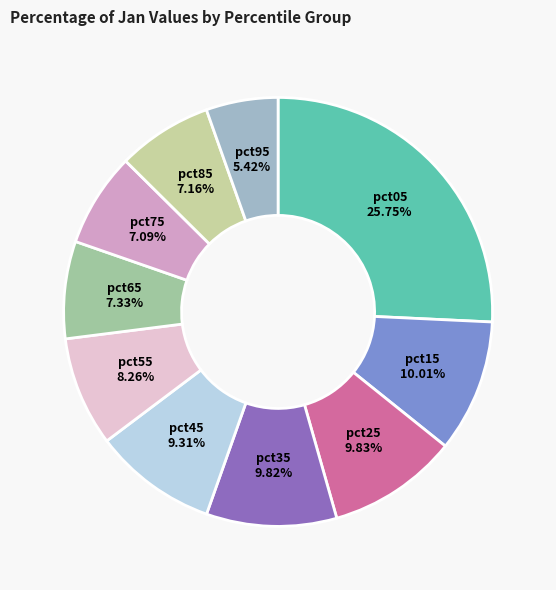

To the nearest percent, what percentage of the pie is pct85?

7%